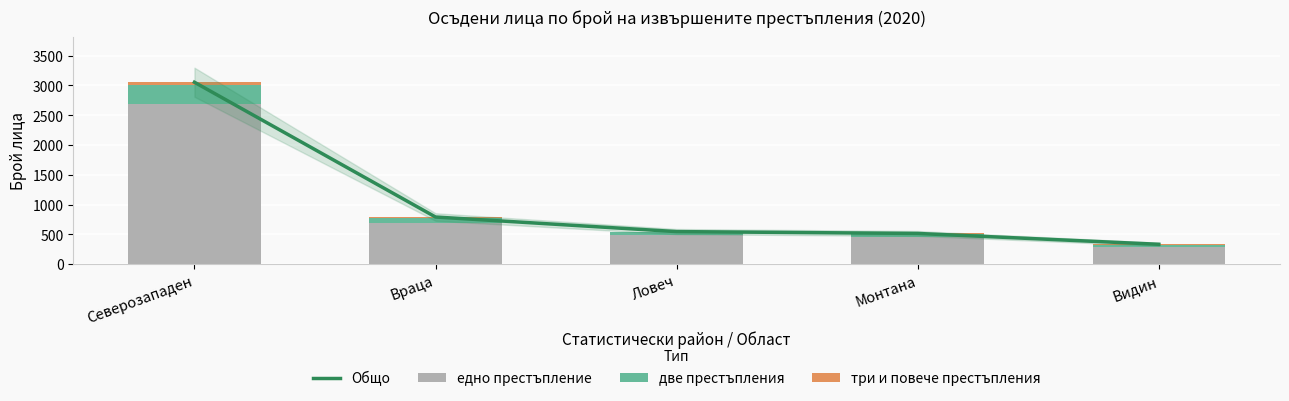

What position from the right is Видин?

1